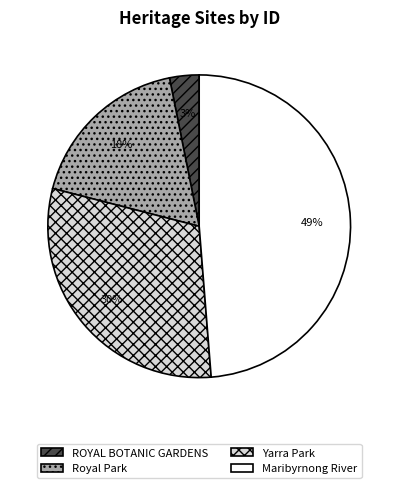

To the nearest percent, what is the difference between the largest and smallest slice percentages?

46%